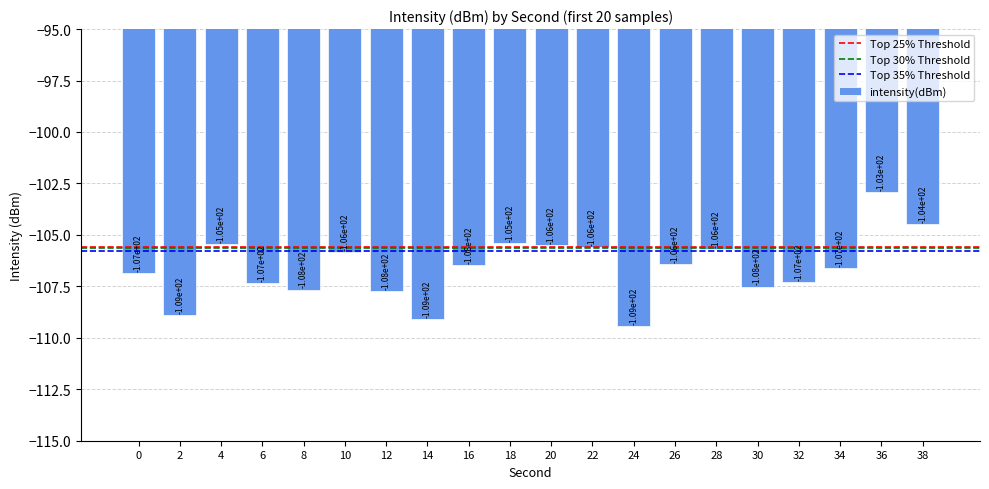

The chart shows a value of -52.1 at 14. True or false?

False